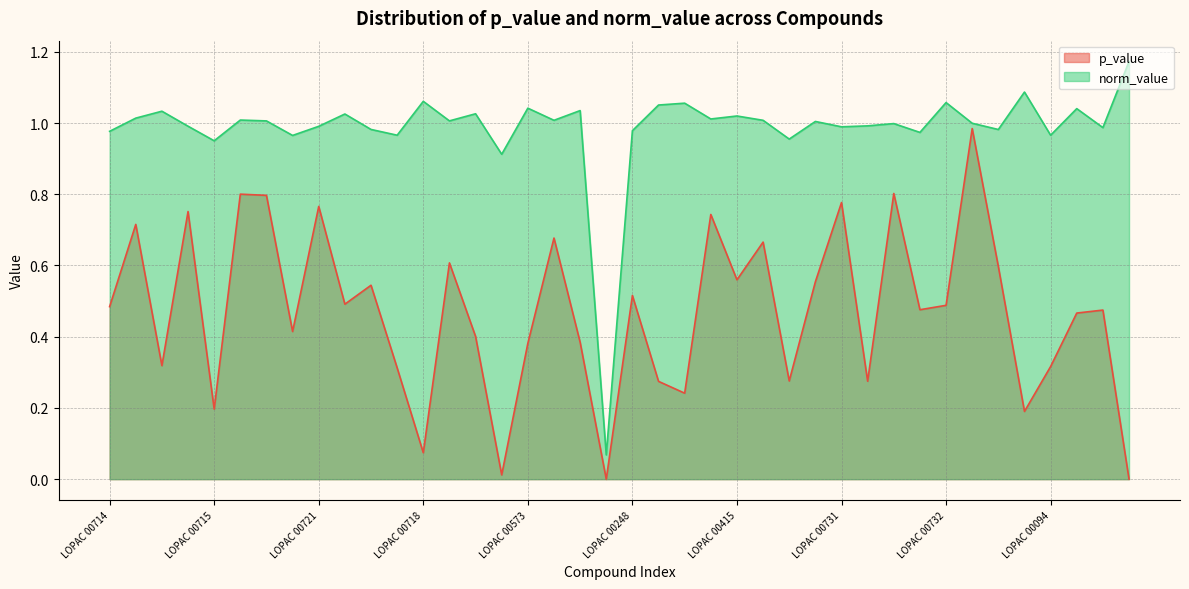

True or false: p_value has more than 0 interior local peaks.

True